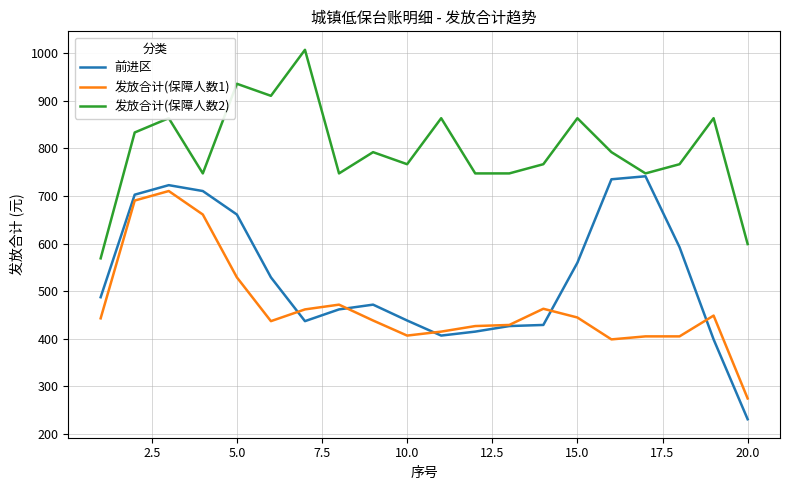

Which series has the largest total across all categories?

发放合计(保障人数2)